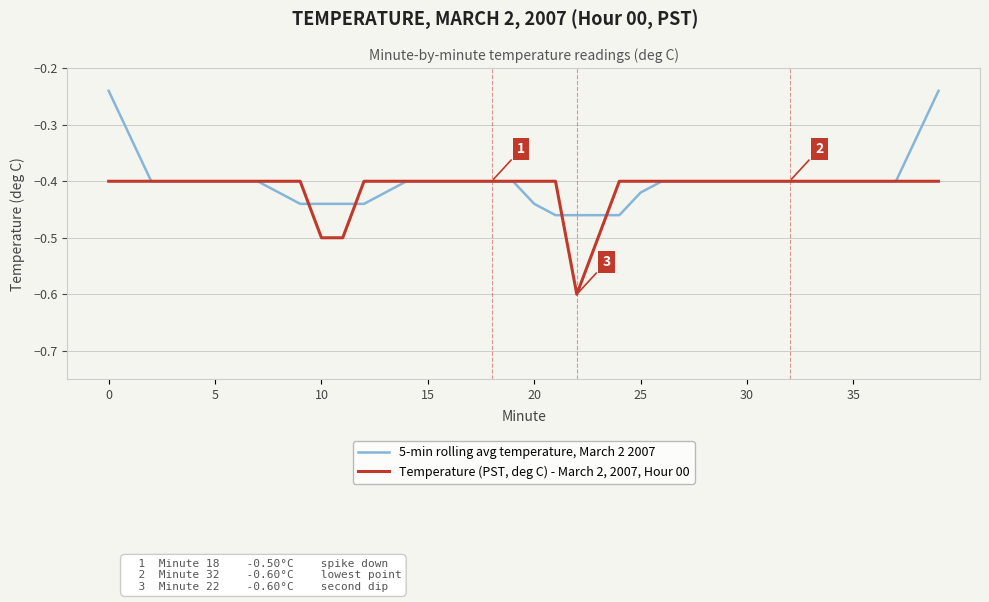

List the series in order of their overall mean, lowest first.

Temperature (PST, deg C) - March 2, 2007, Hour 00, 5-min rolling avg temperature, March 2 2007